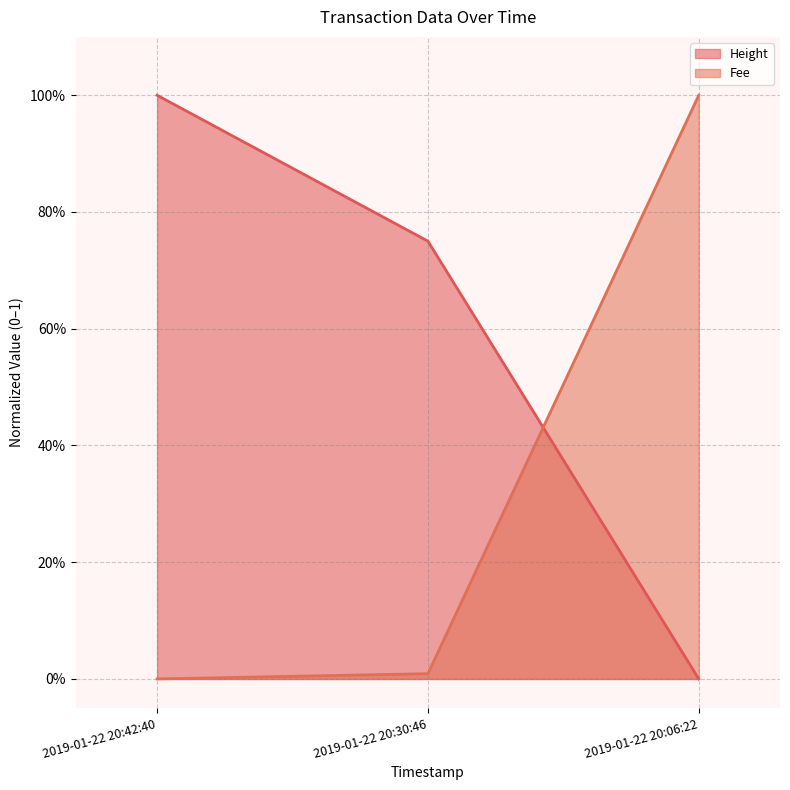

Reading left to right, transcribe all the data shown in this chart.

Height: 2019-01-22 20:42:40=1.0	2019-01-22 20:30:46=0.7	2019-01-22 20:06:22=0.0
Fee: 2019-01-22 20:42:40=0.0	2019-01-22 20:30:46=0.0	2019-01-22 20:06:22=1.0